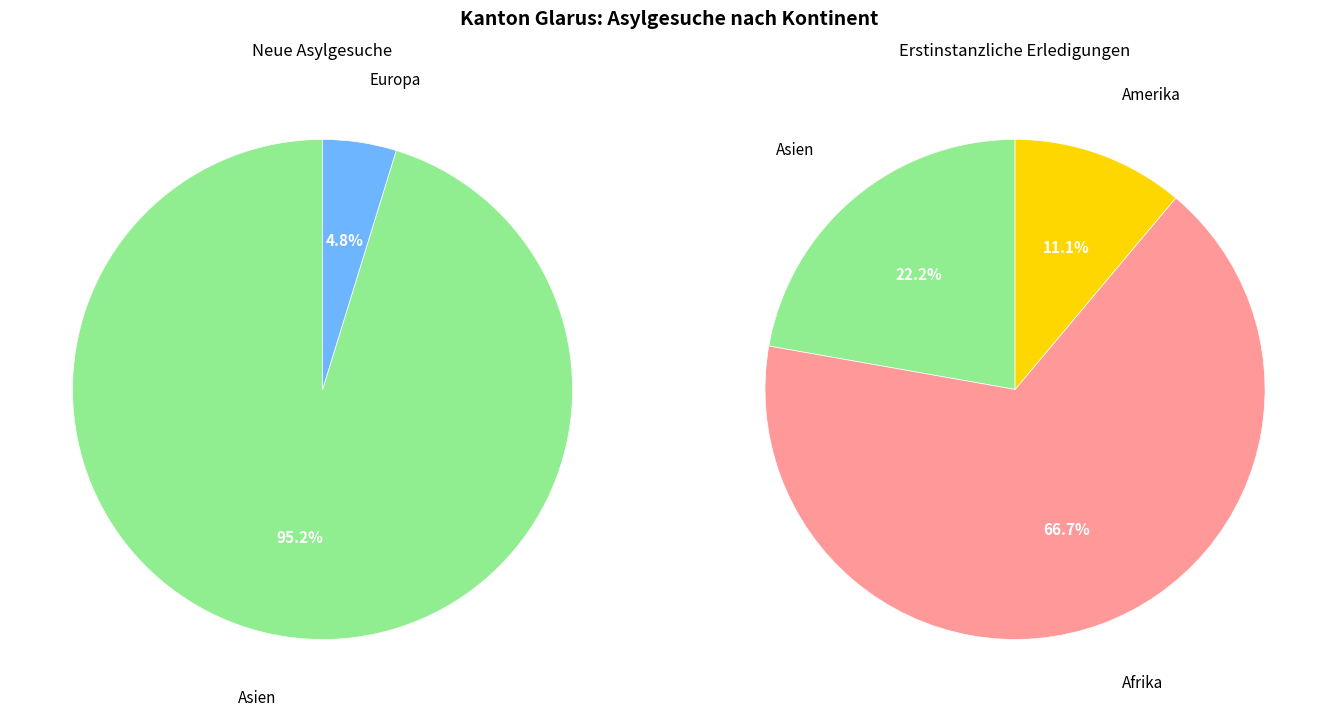

Between Asien and Afrika, which is larger?

Asien